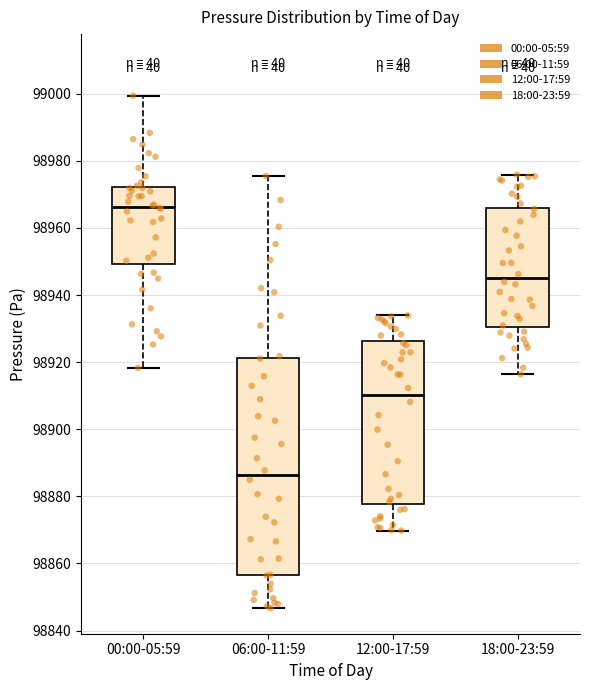

Where is the lower edge of the box for 00:00-05:59 on the y-axis? The values are not printed on the chart, so give them approximately, as read against the axis.

98950